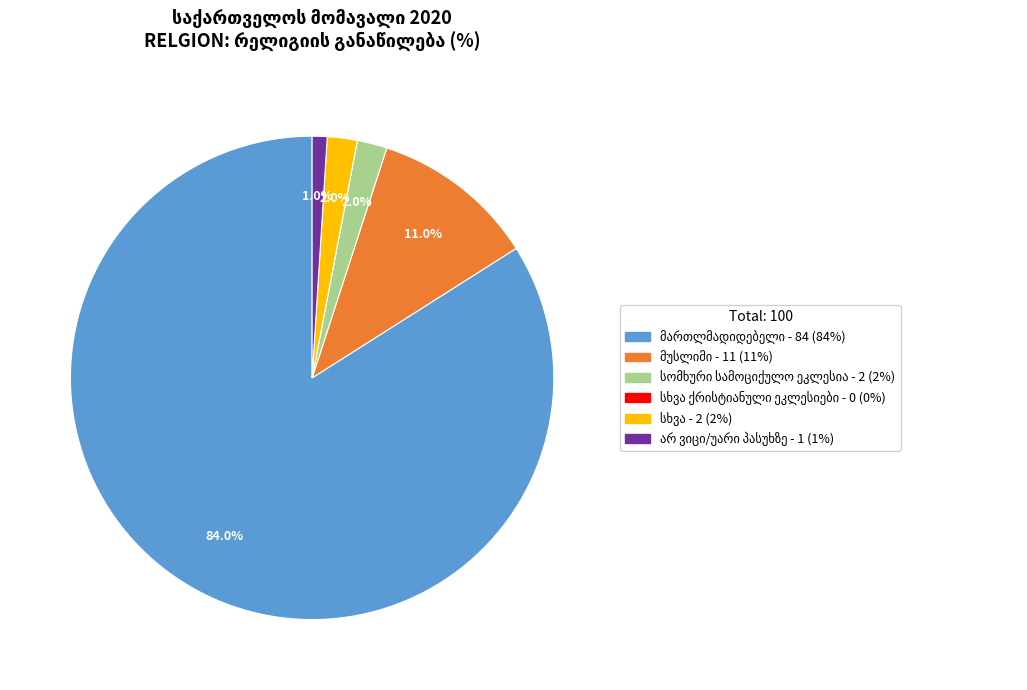

Is there a majority slice in this chart?

Yes